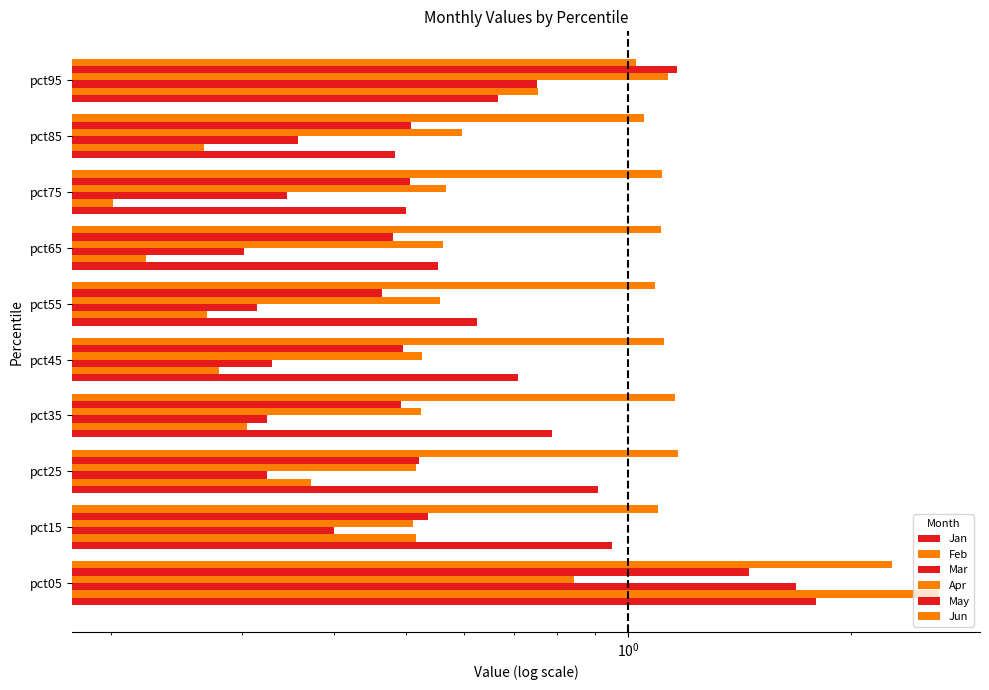

What is the difference between the second highest and minimum values in the Feb series?

0.6